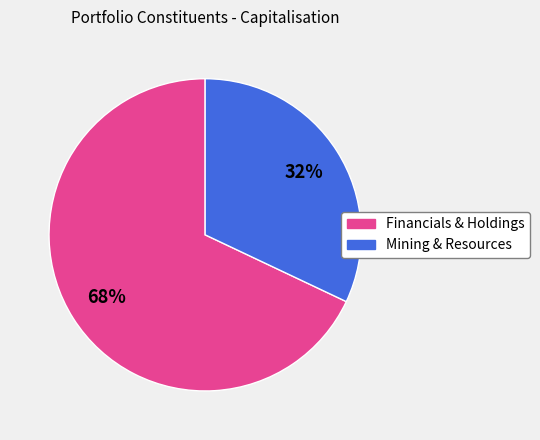

To the nearest percent, what is the difference between the largest and smallest slice percentages?

36%